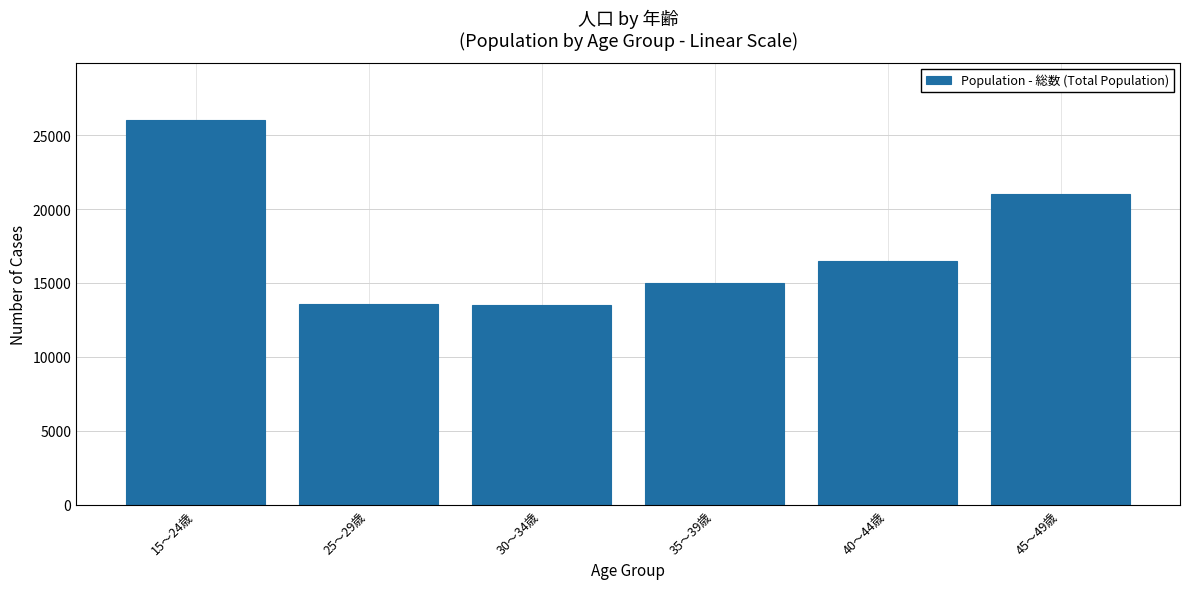

Is it true that the value at 40～44歳 is 24475?

False